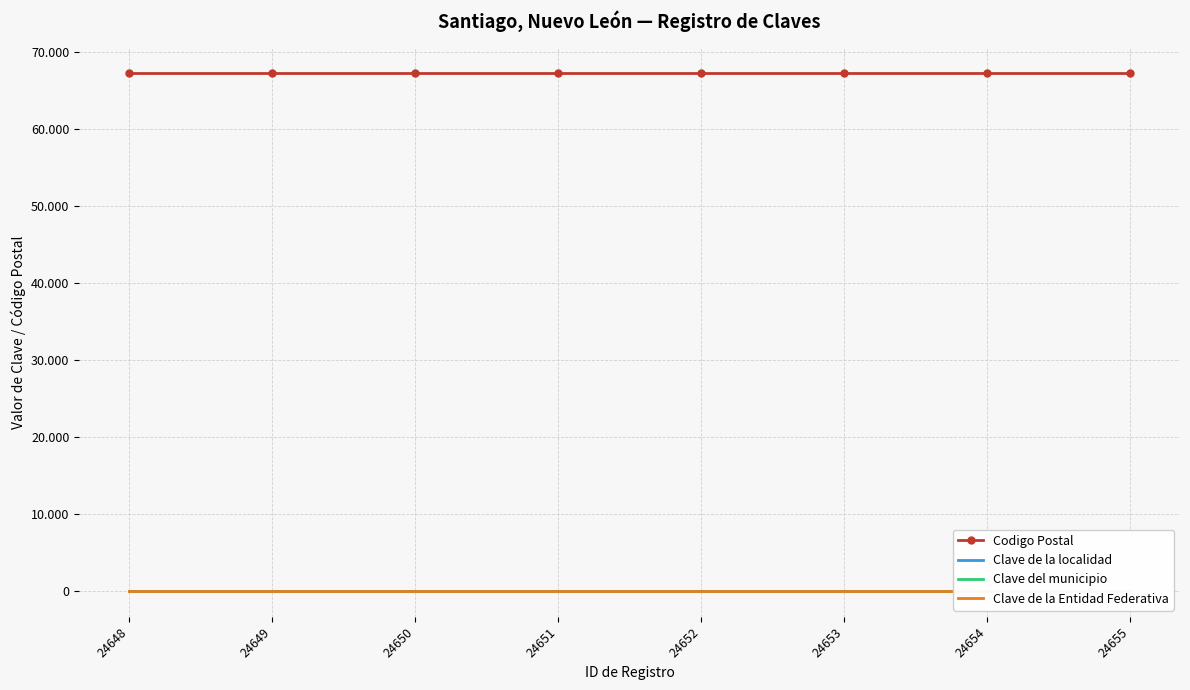

Which series has the largest total across all categories?

Codigo Postal